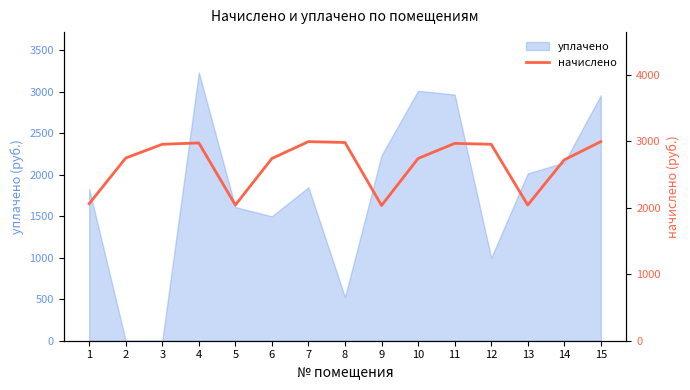

What is the difference between the values at 1 and 8?

920.3